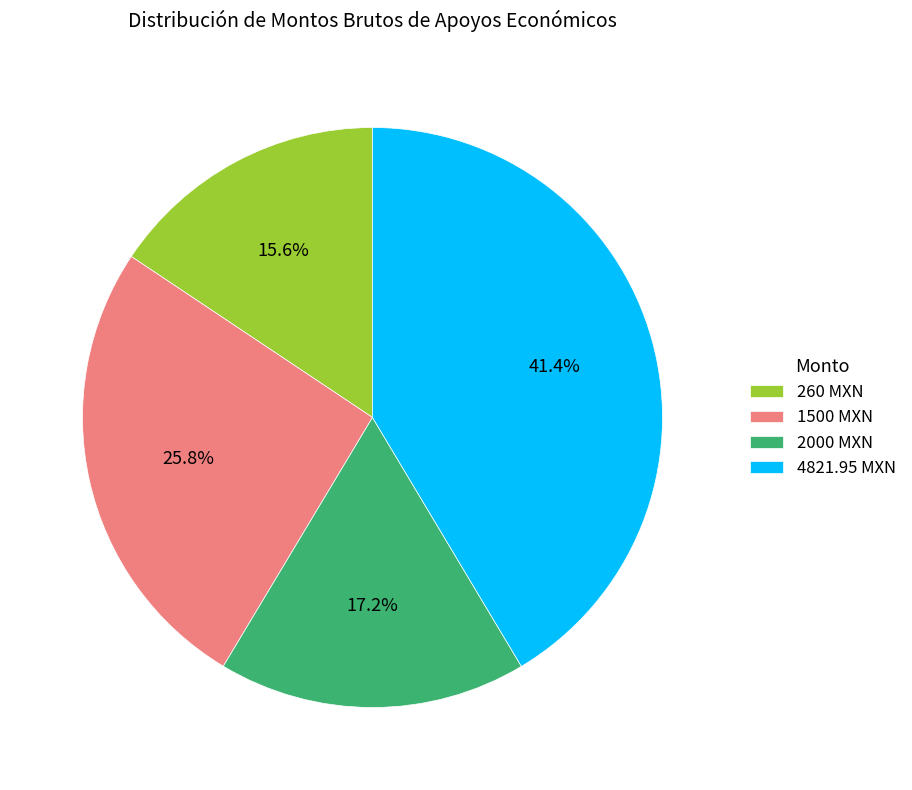

Does 2000 MXN represent more than half of the total?

No